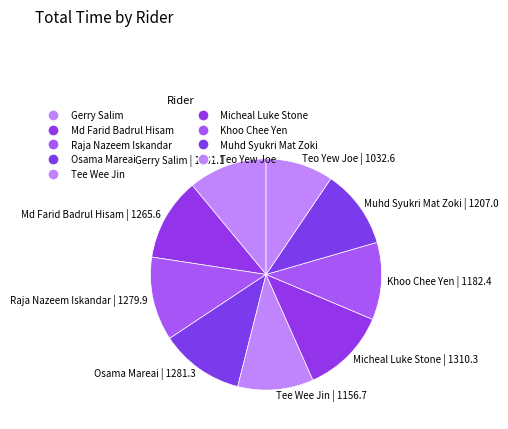

Is there a majority slice in this chart?

No